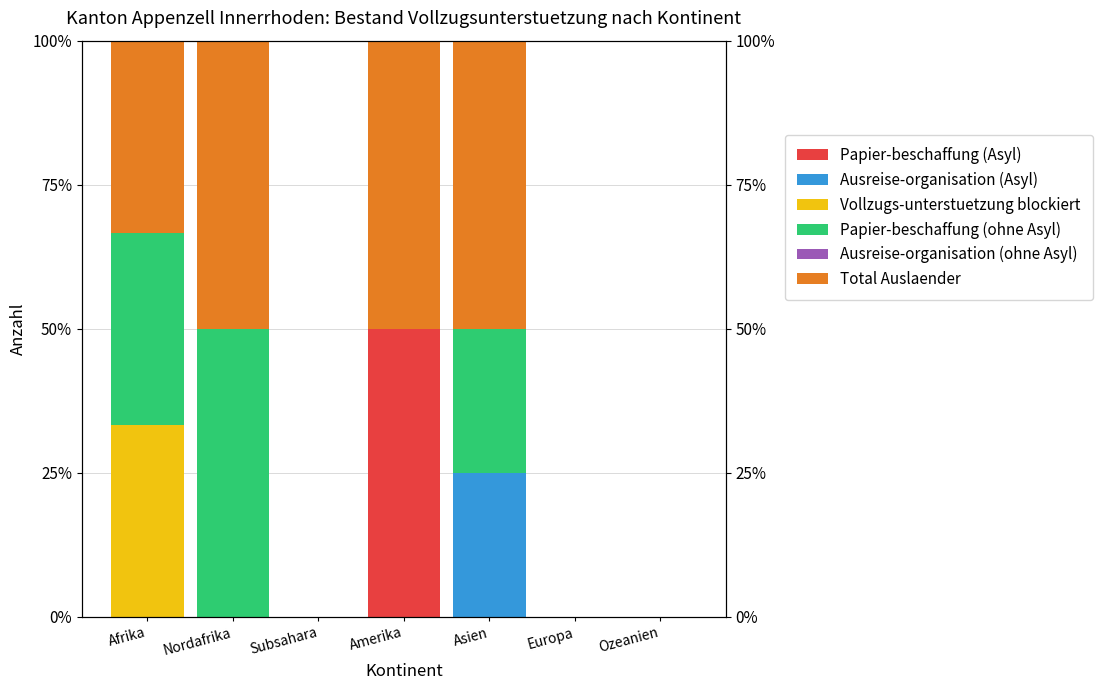

At which label does Ausreise-organisation (ohne Asyl) reach its peak?

Afrika